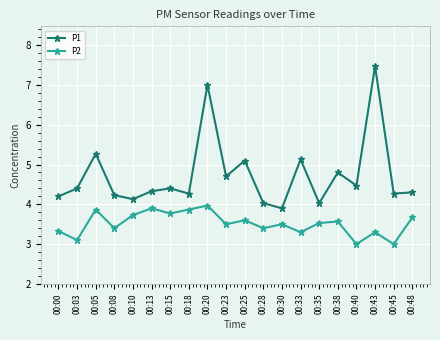

True or false: P1 has a value of 4.3 at 00:18.

True